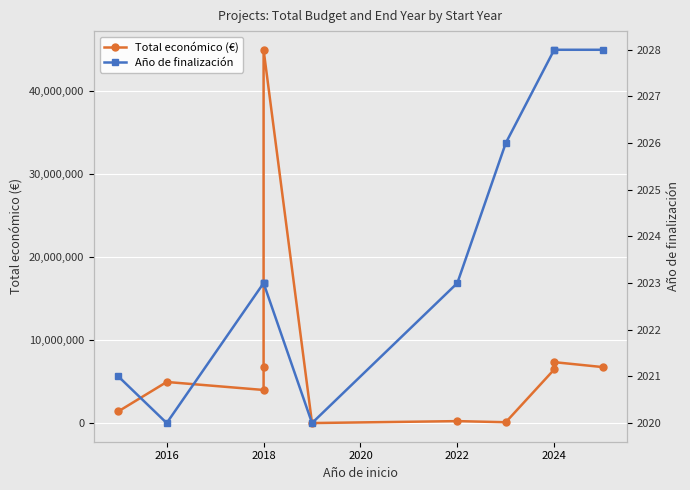

Does the chart display data point markers on the line(s)?

Yes